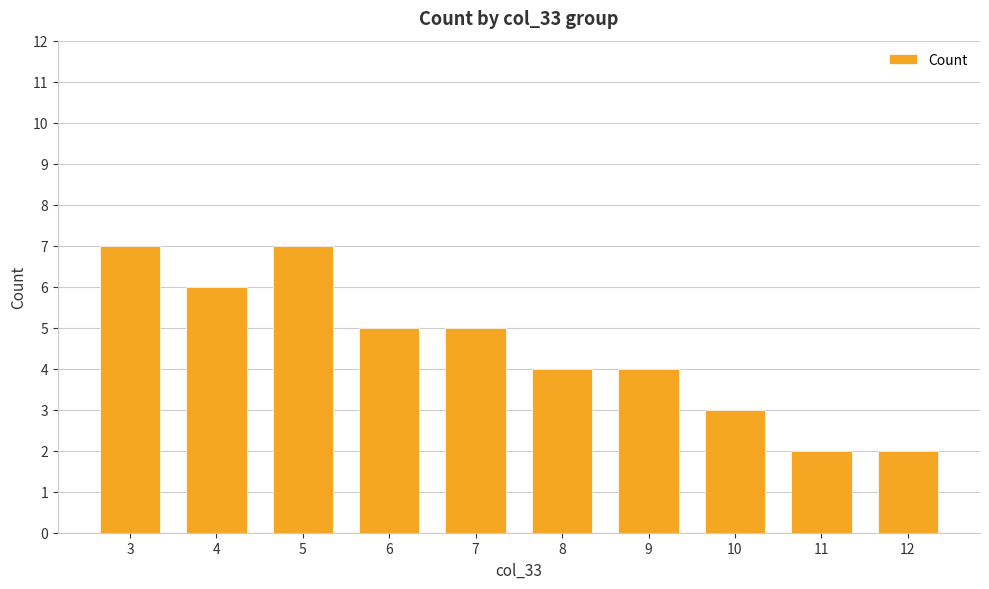

Reading right to left, what are all the values shown in this chart?

2	2	3	4	4	5	5	7	6	7